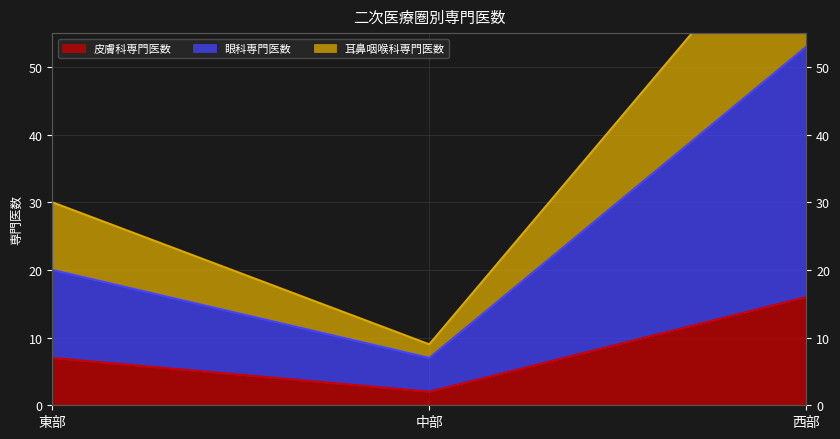

What is the label of the 2nd point from the left?

中部